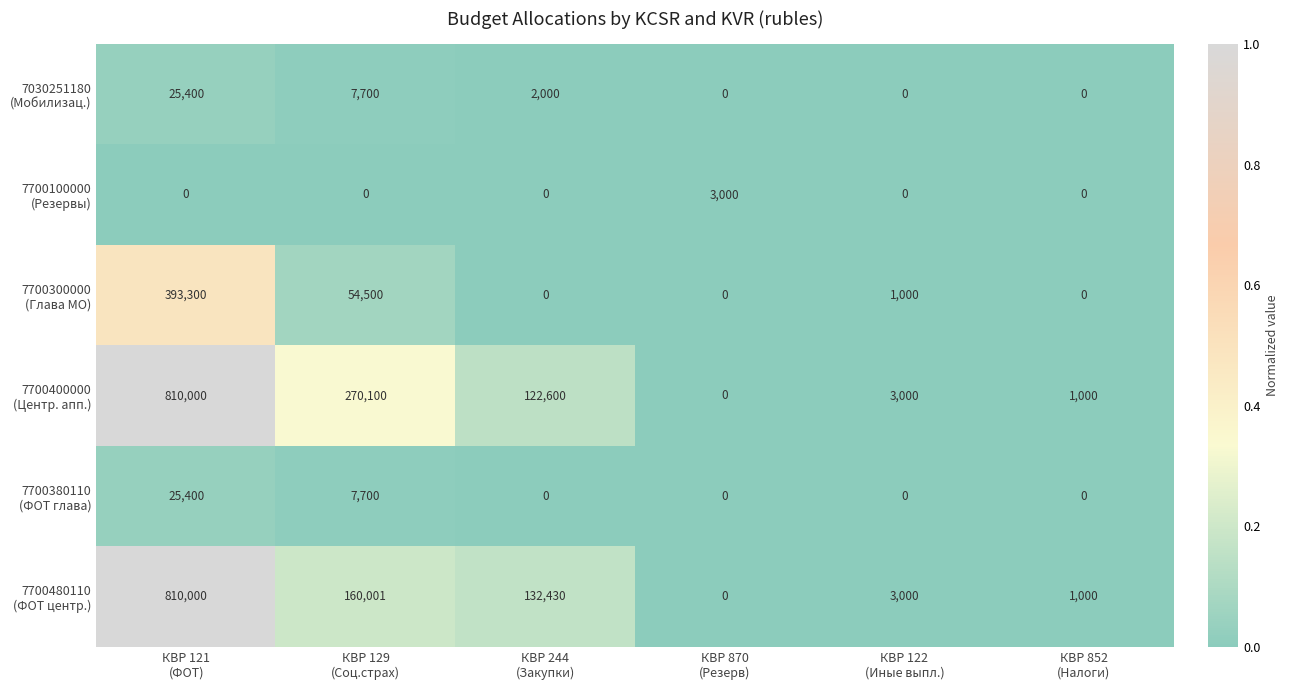

What is the greatest value displayed?

810000